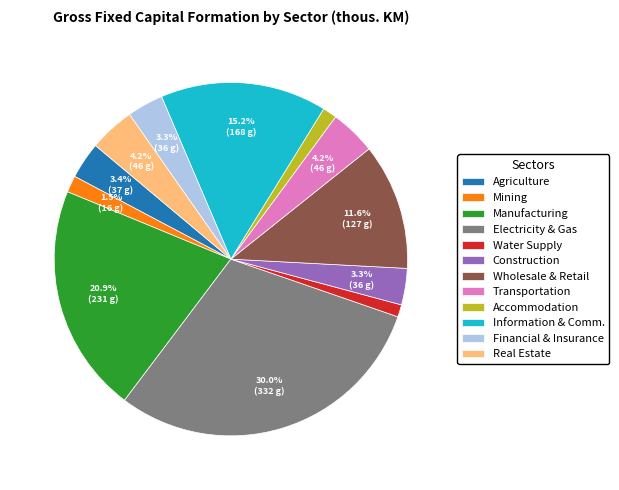

To the nearest percent, what is the average slice percentage?

8%